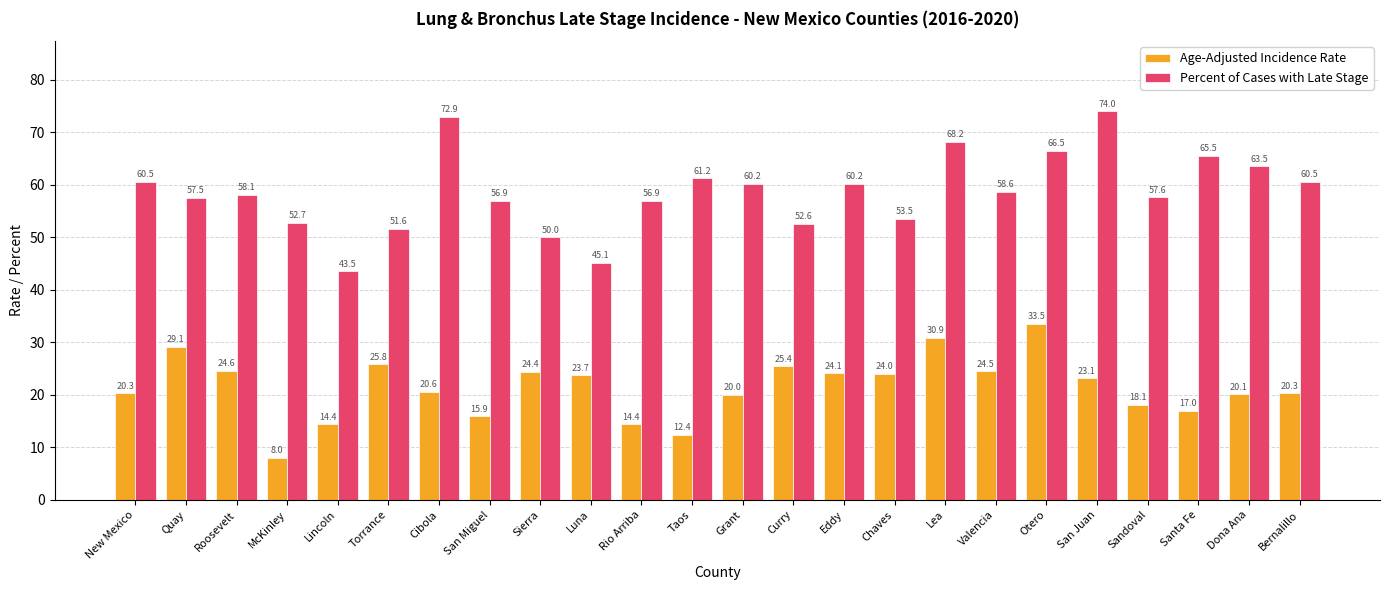

List the series in order of their overall mean, lowest first.

Age-Adjusted Incidence Rate, Percent of Cases with Late Stage